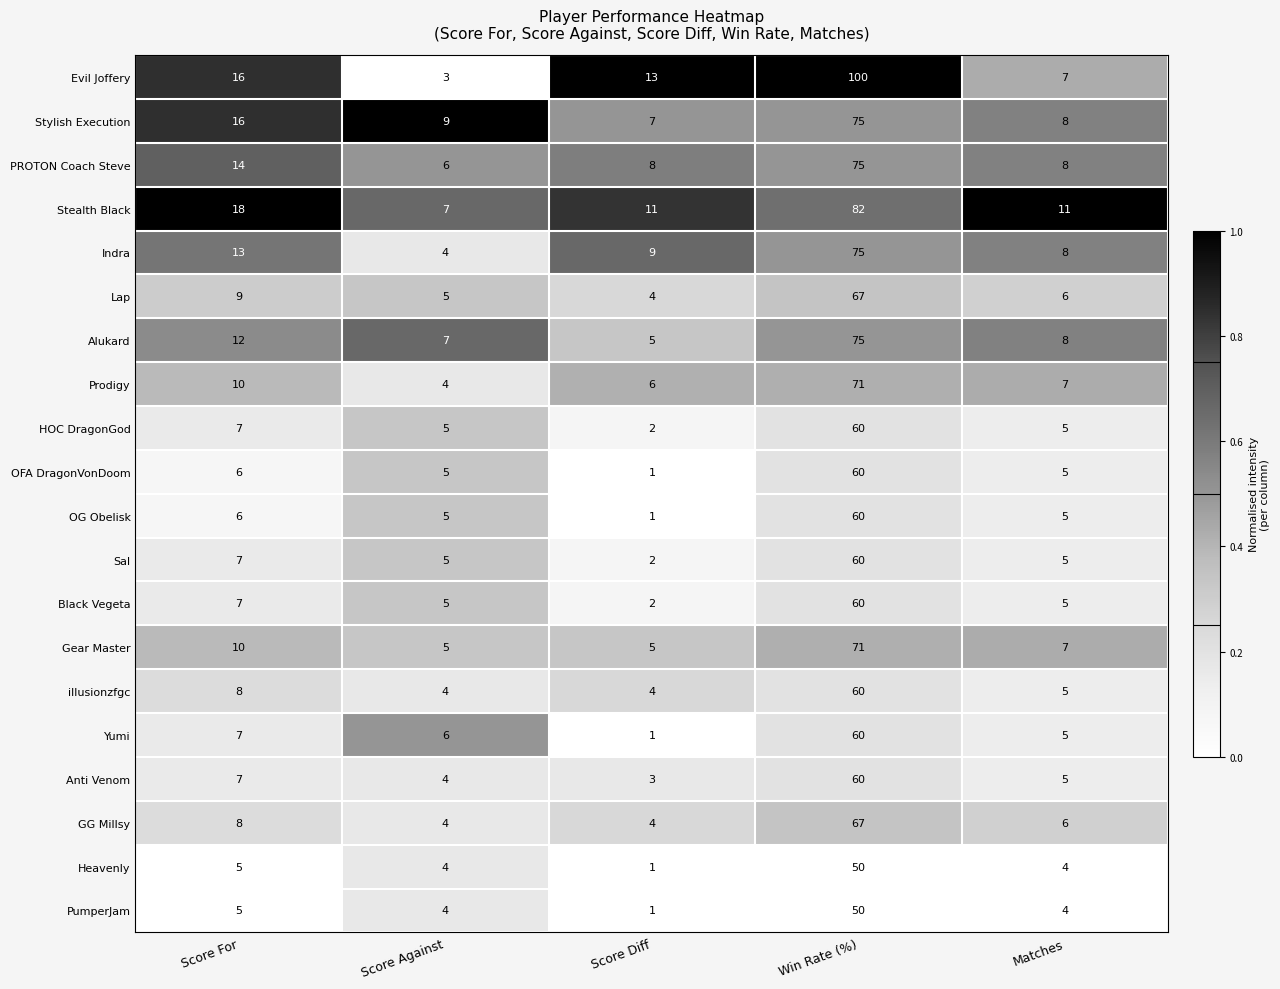

The value of PumperJam at Win Rate (%) is 89. True or false?

False